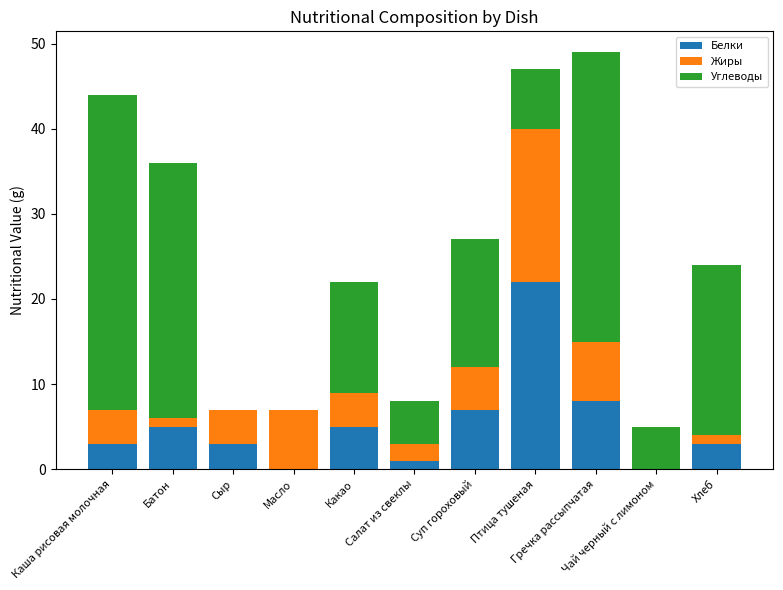

What is the highest value of the Белки series?

22